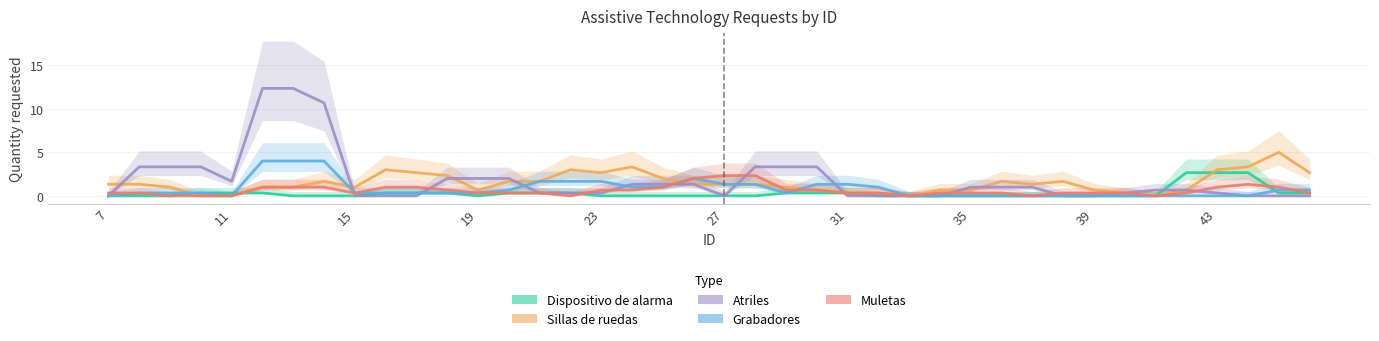

Which series ends up on top after the final intersection of Sillas de ruedas and Grabadores?

Grabadores